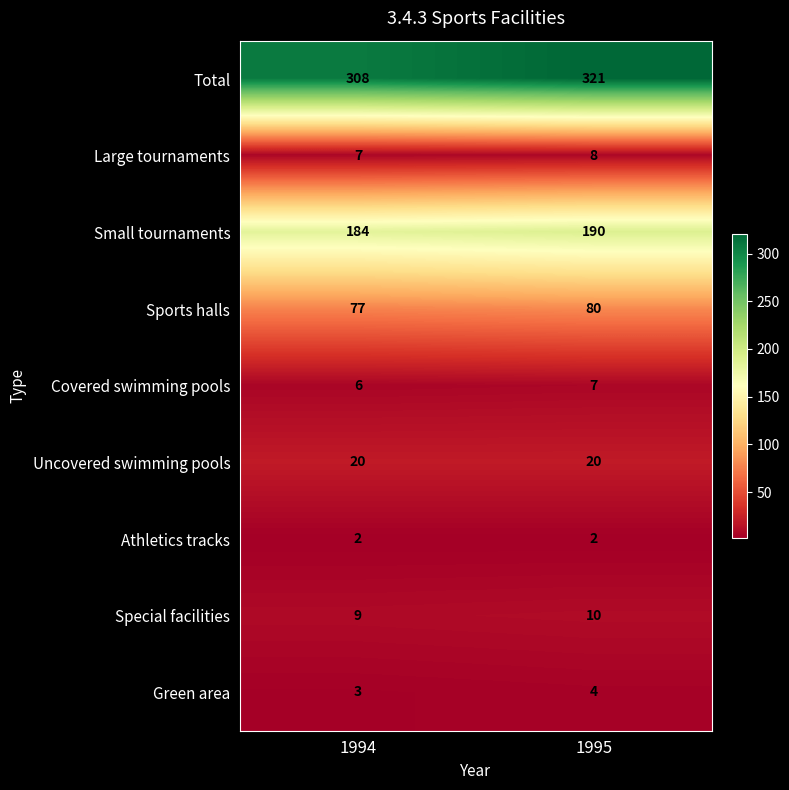

Is the value of Sports halls at 1995 greater than the value of Green area at 1994?

Yes